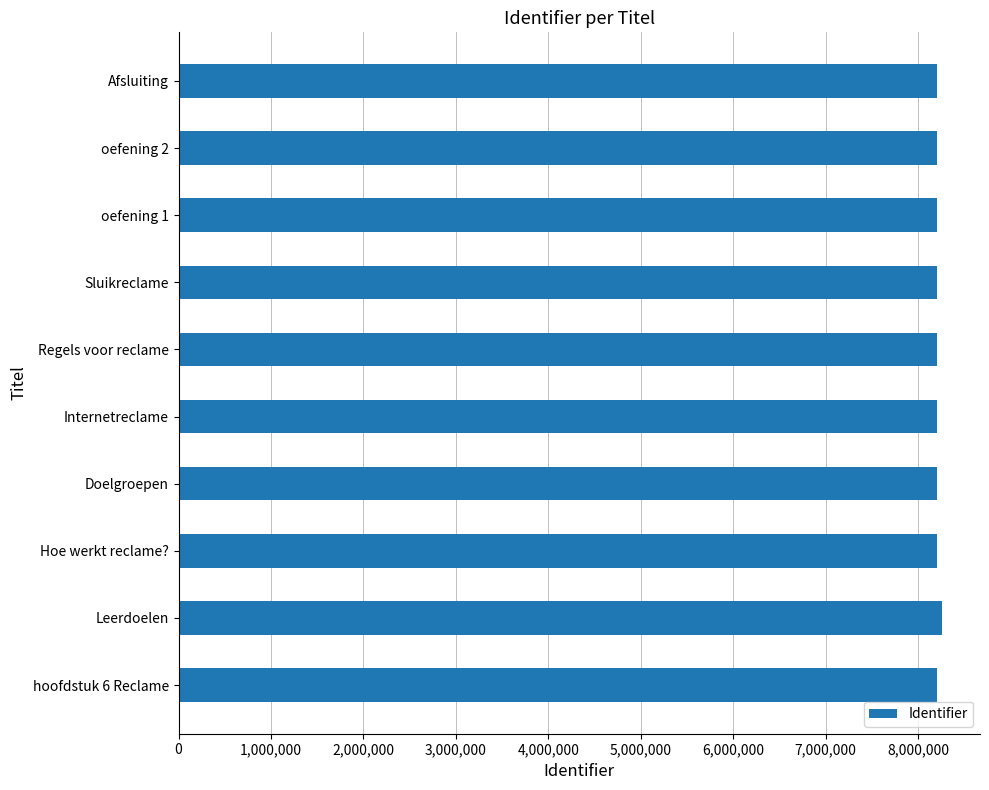

Approximately how many times larger is the value at Doelgroepen compared to Afsluiting?

1.0